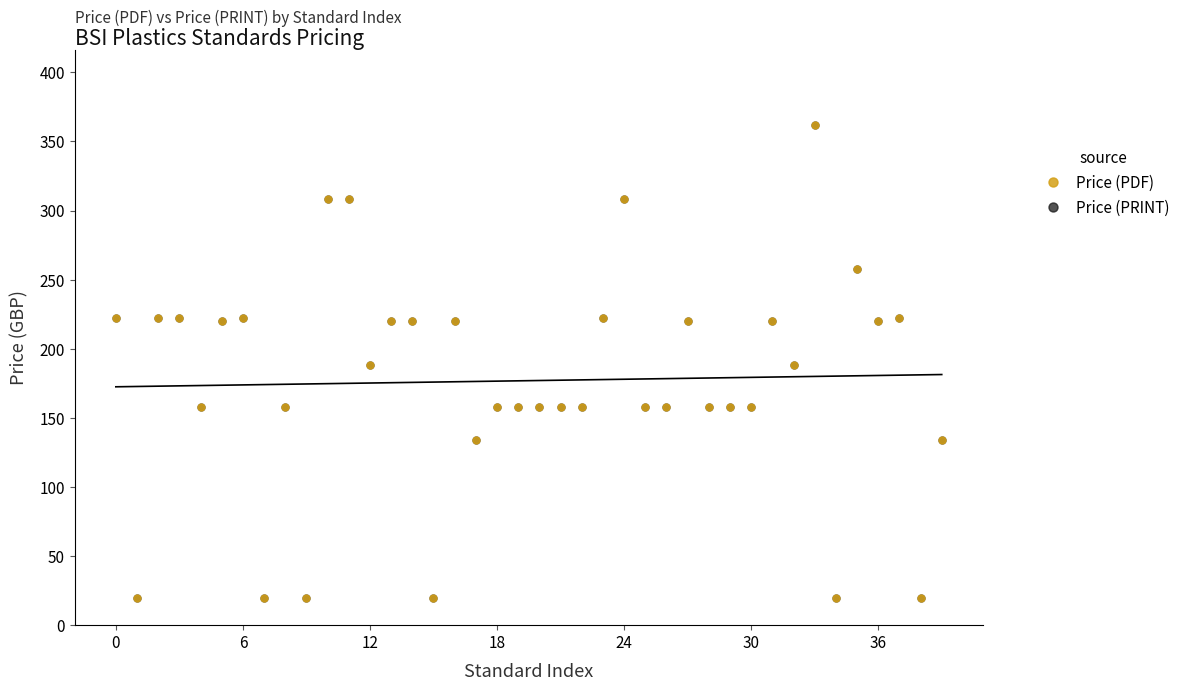

What is the value of the Price (PRINT) point at the 1st from the left?

222